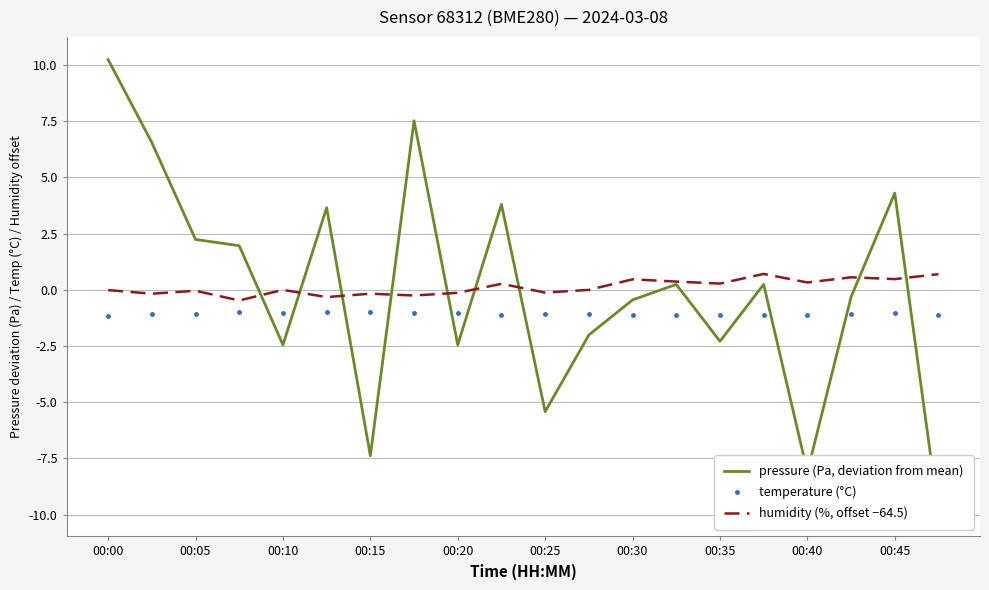

True or false: humidity (%, offset −64.5) and temperature (°C) intersect in this chart.

False